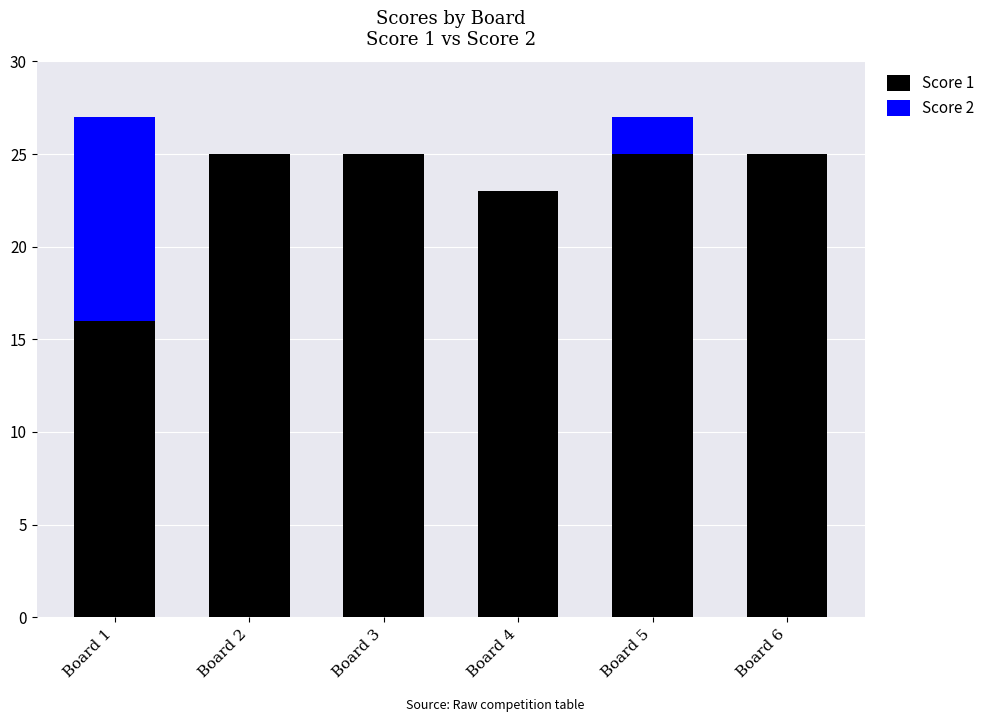

Are the bars grouped side by side (vs. stacked)?

No